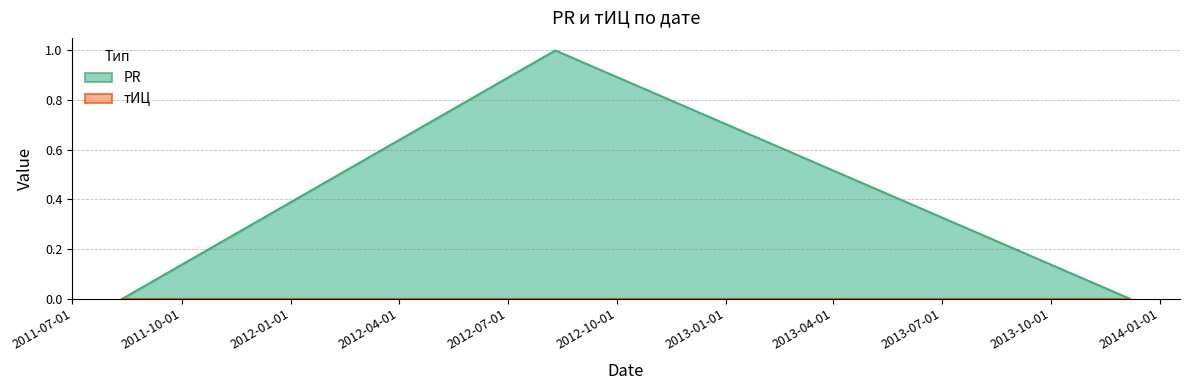

List the labels in order of value, smallest first.

2011-08-12, 2013-12-06, 2012-08-10